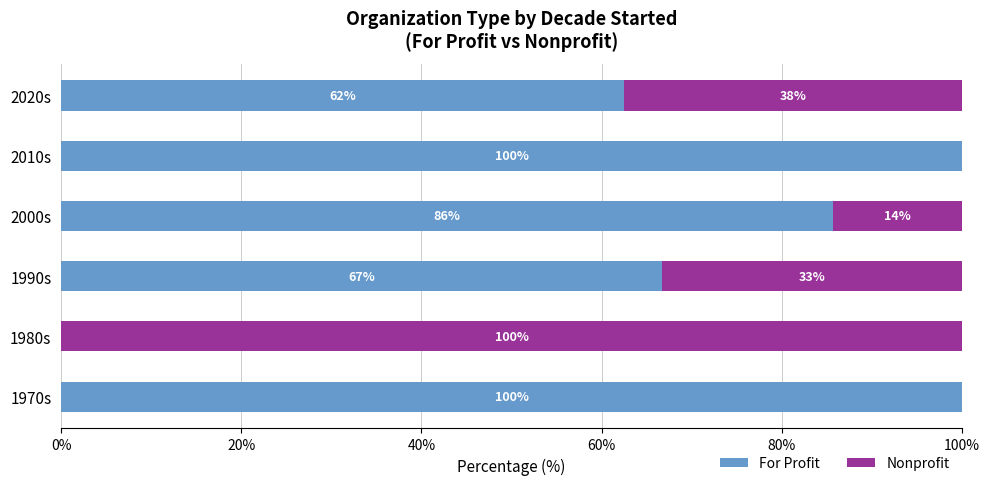

What is the highest value of the For Profit series?

100.0